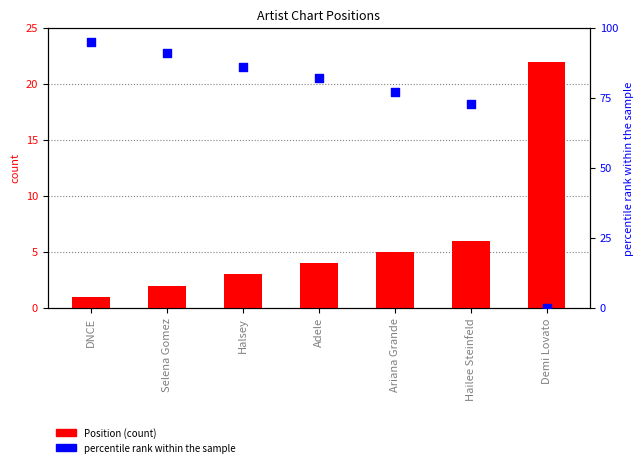

Which series reaches the minimum Y coordinate?

percentile rank within the sample